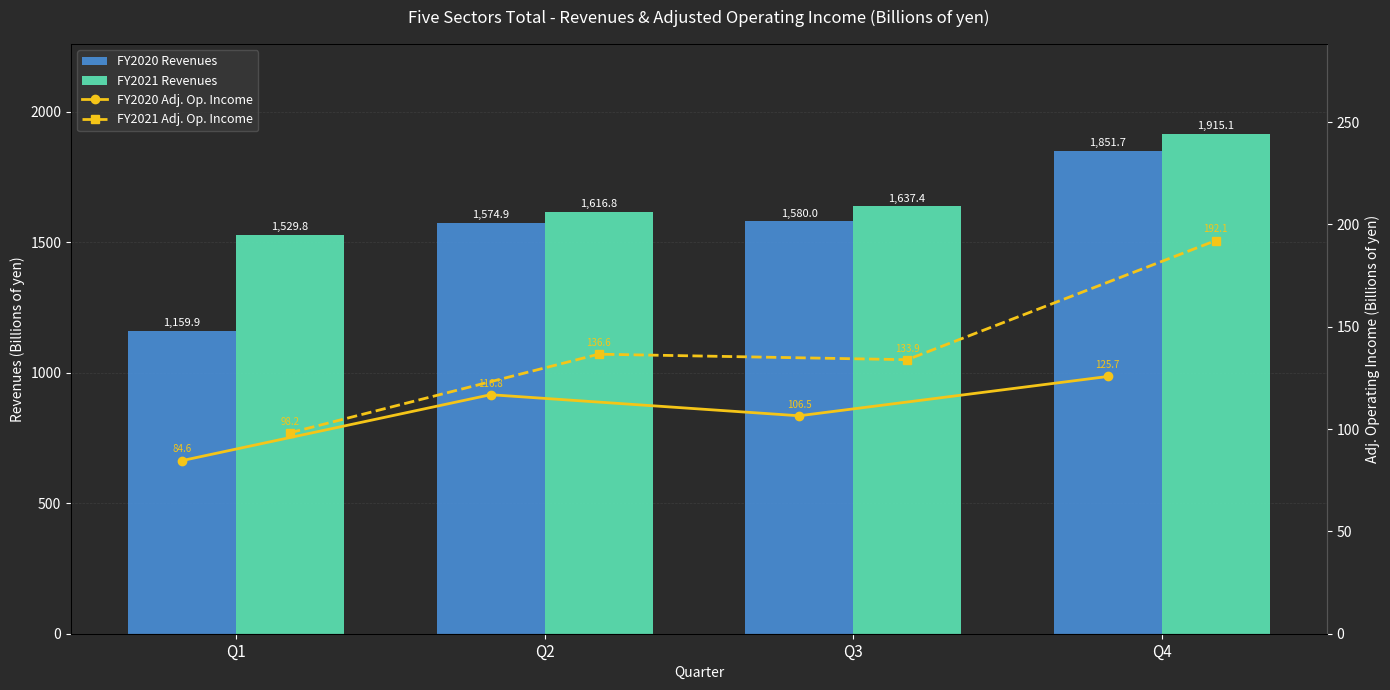

Which series has the largest total across all categories?

FY2021 Revenues